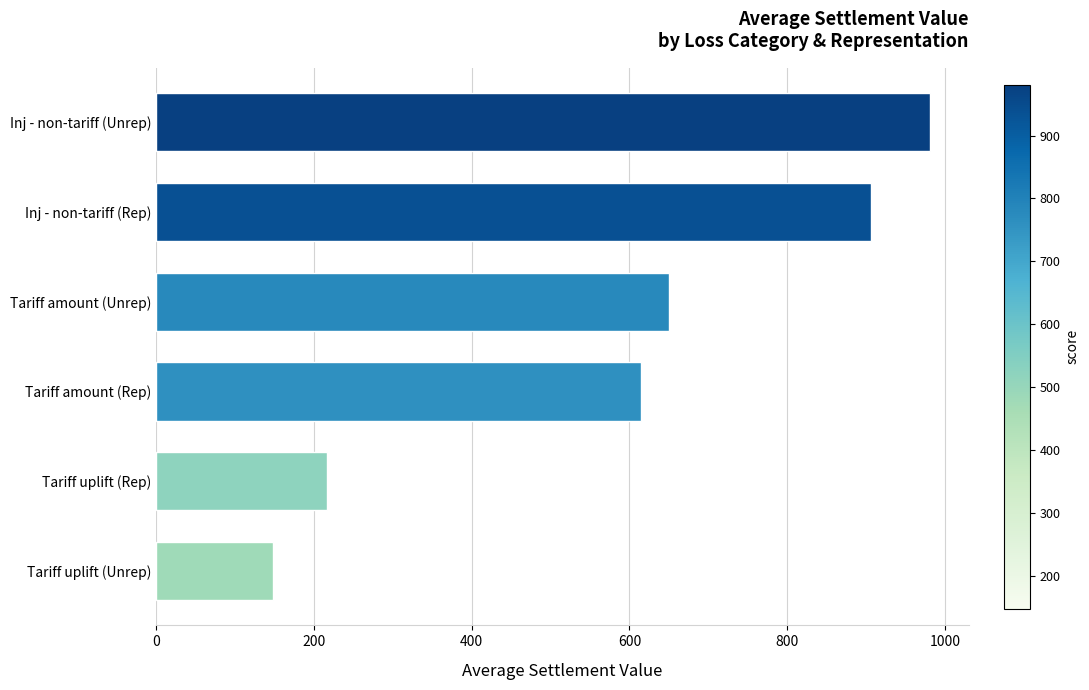

Is it true that the value at Inj - non-tariff (Unrep) is 981?

True